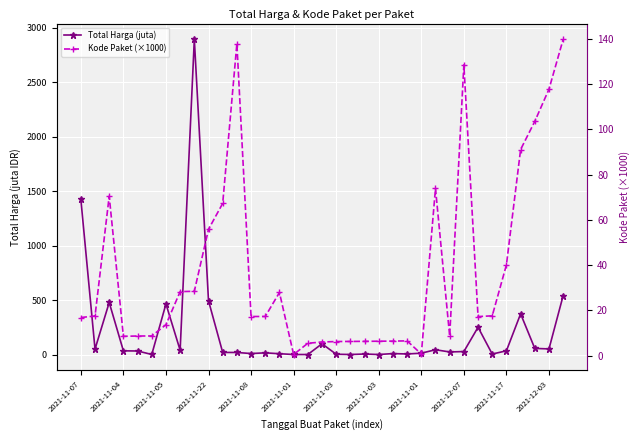

Which category has the highest value in the Kode Paket (×1000) series?

34